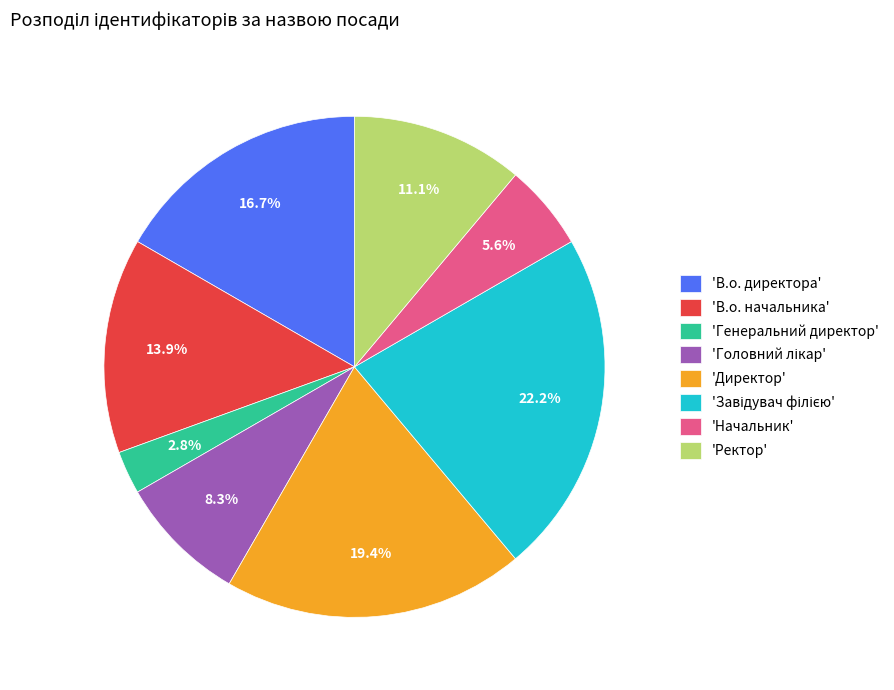

Is there any slice that represents more than half of the pie?

No